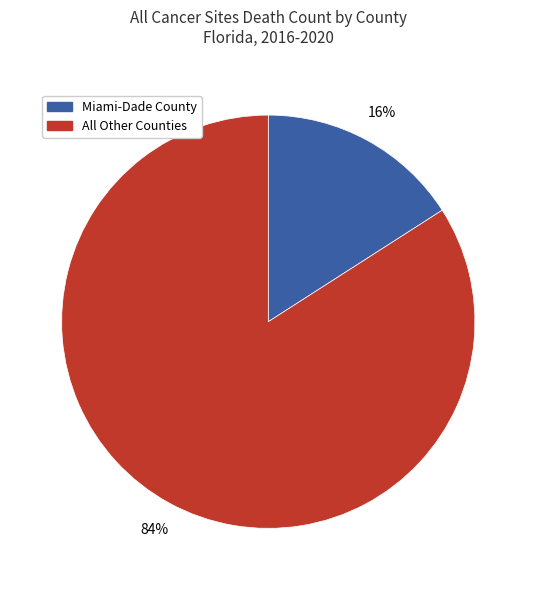

Which category has the biggest portion of the pie?

All Other Counties